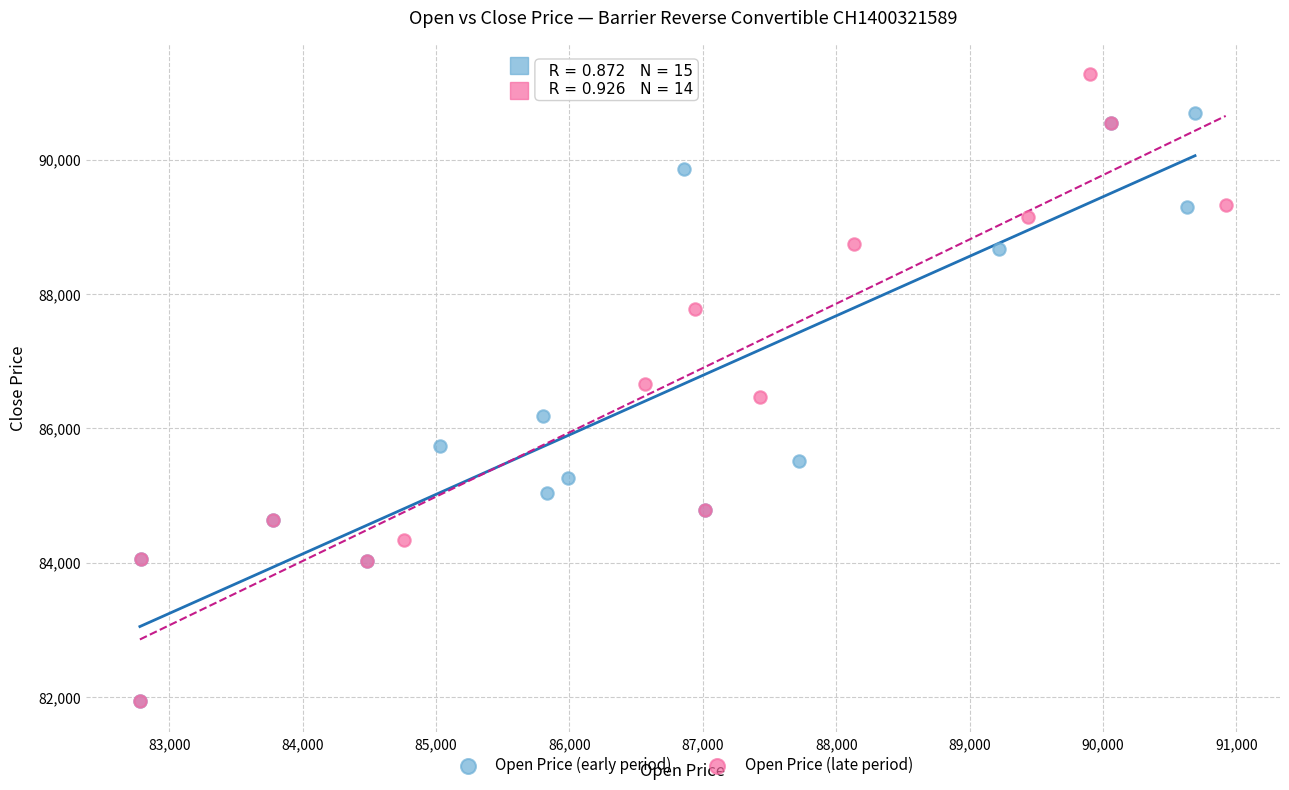

Which series contains the highest Y value?

Open Price (late period)